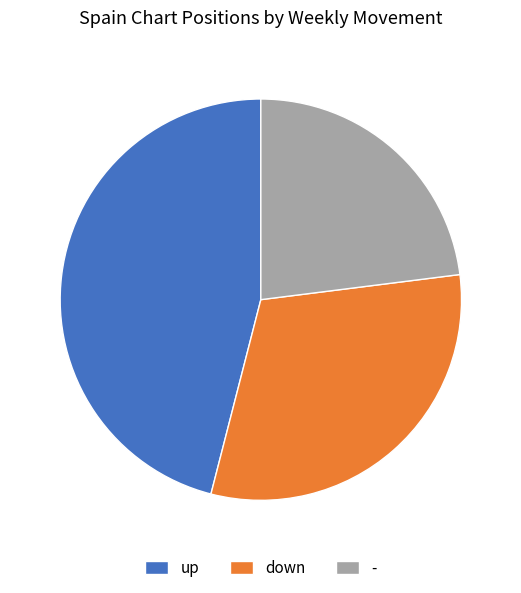

Rank the categories by value from lowest to highest.

-, down, up